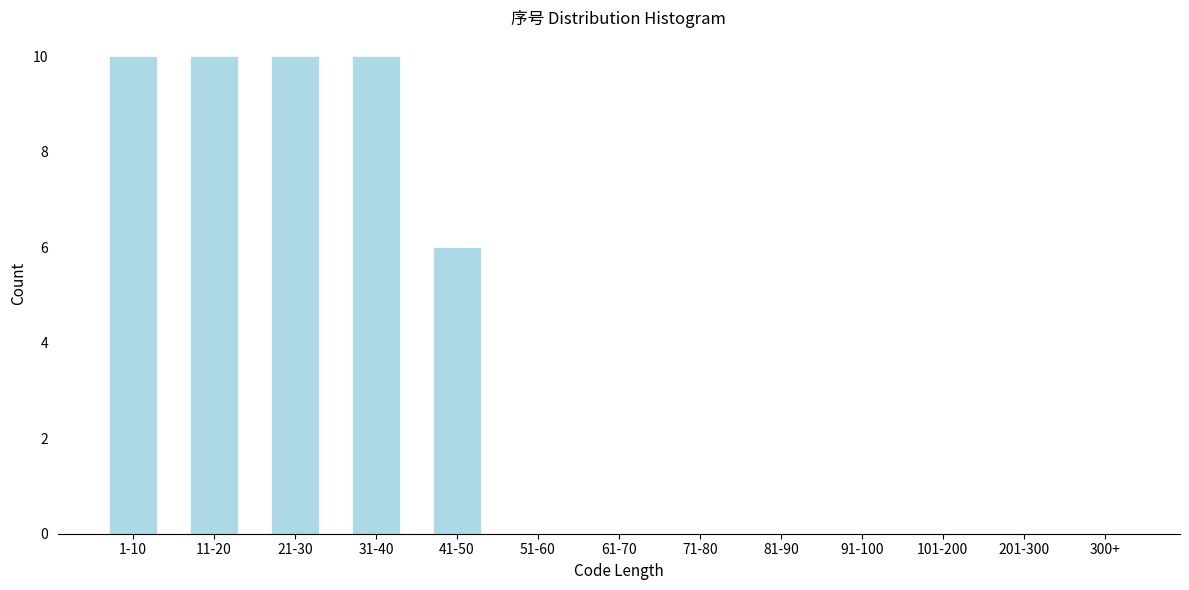

Reading right to left, what are all the values shown in this chart?

300+=0	201-300=0	101-200=0	91-100=0	81-90=0	71-80=0	61-70=0	51-60=0	41-50=6	31-40=10	21-30=10	11-20=10	1-10=10